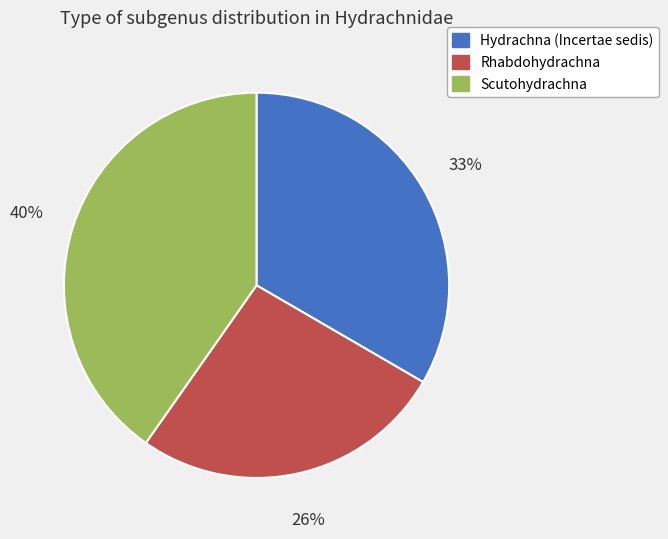

Which category has the smallest portion of the pie?

Rhabdohydrachna